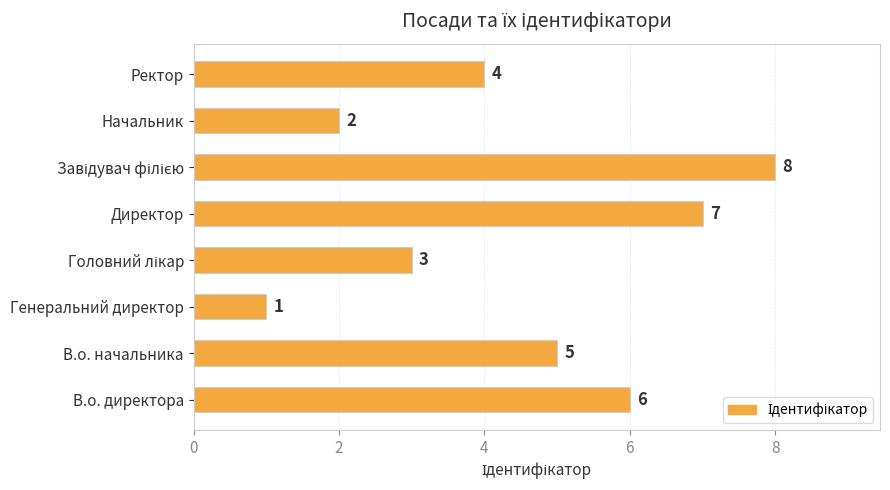

At which category does the chart reach its minimum across all series?

Генеральний директор